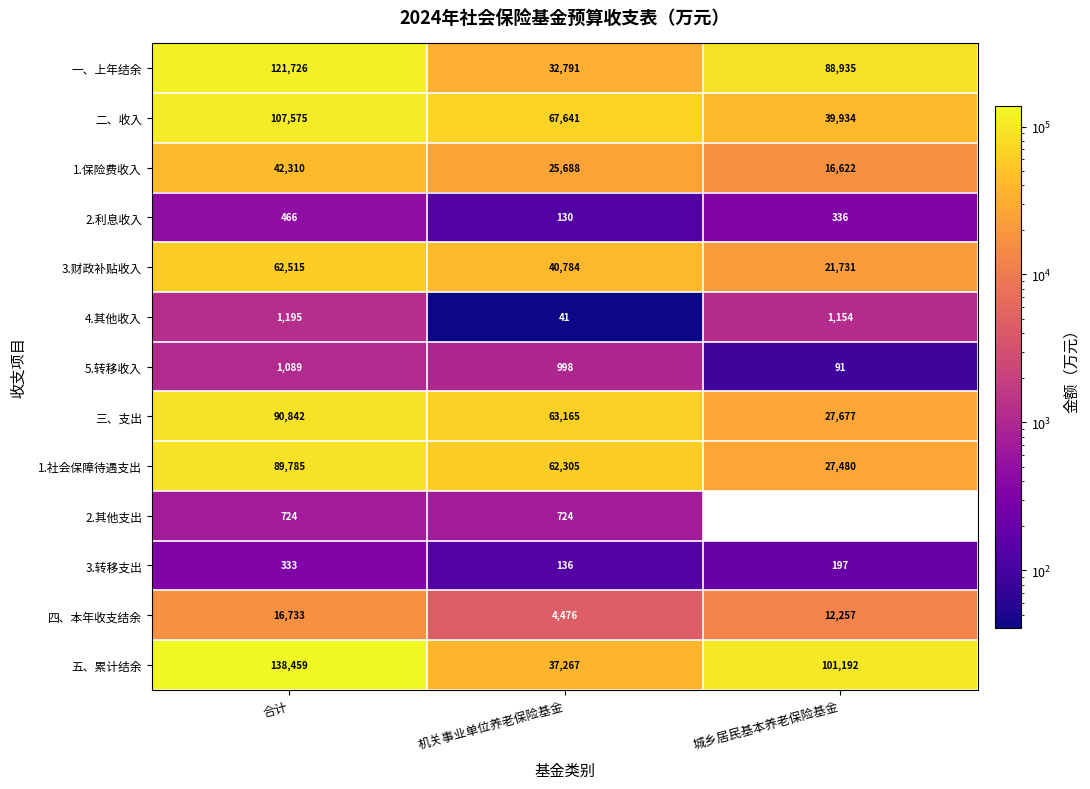

How many data points does each series have?

3